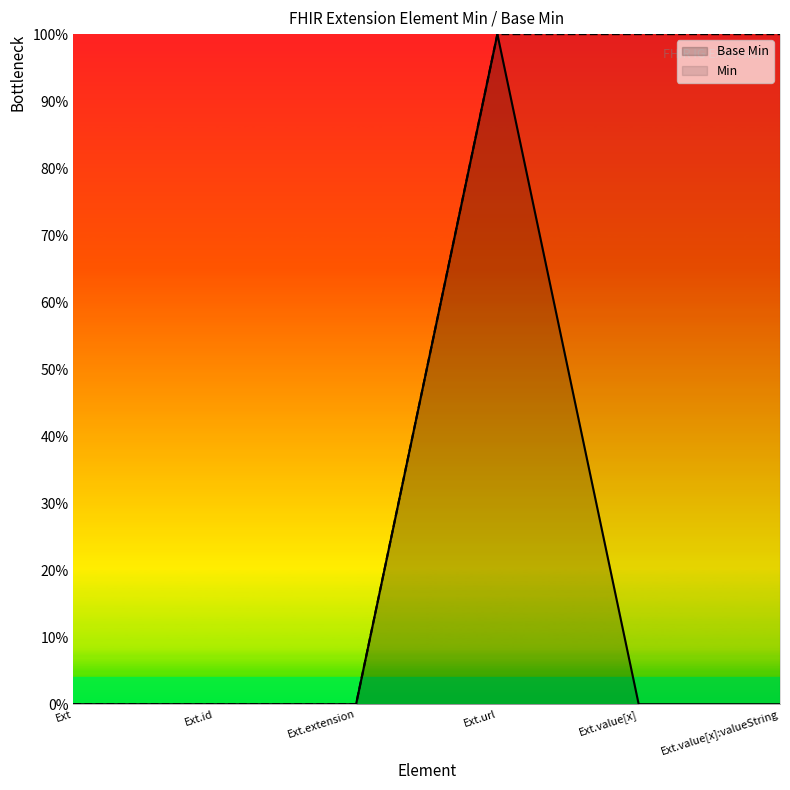

Where is Base Min nearest to the value 0?

Ext